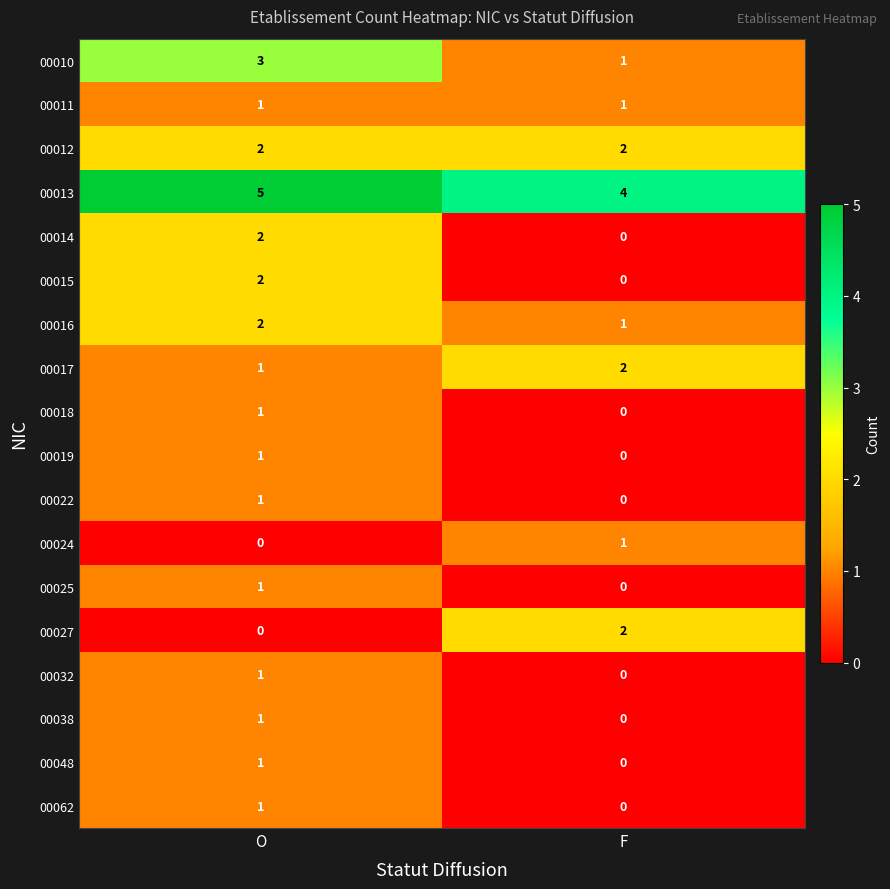

The 00022 series shows 1 at O. True or false?

True